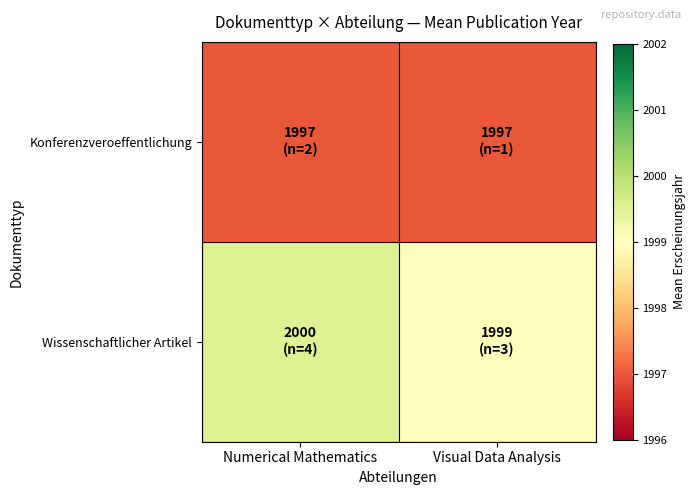

Count the number of categories in the chart.

2